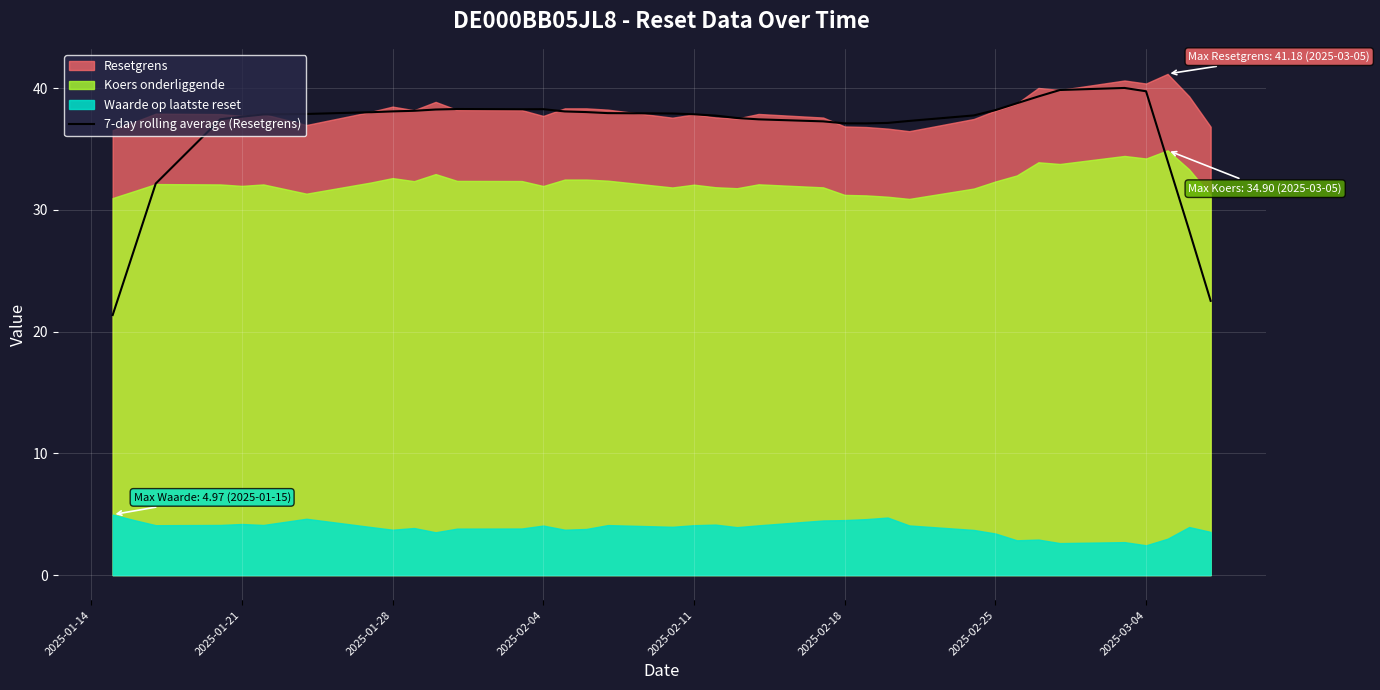

True or false: 7-day rolling average (Resetgrens) has a value of 39.8 at 2025-03-04.

True